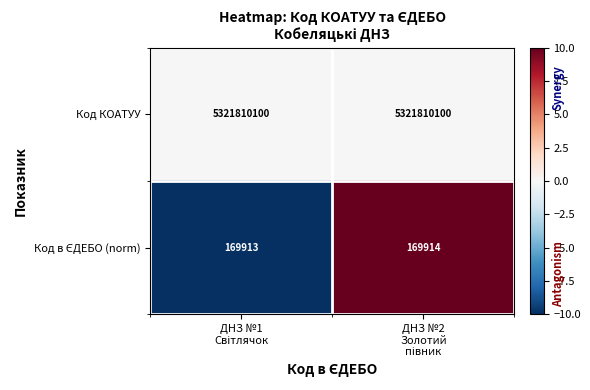

How many categories are shown in the chart?

2